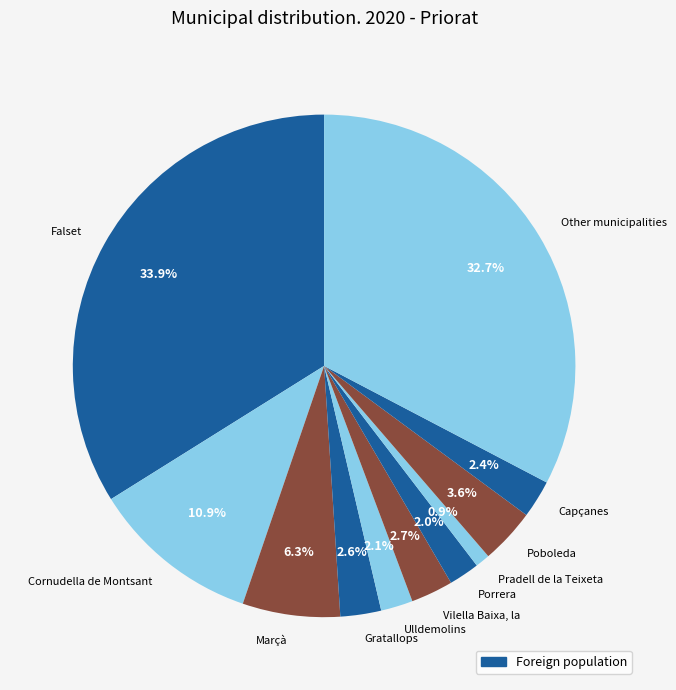

To the nearest percent, what percentage of the pie is Capçanes?

2%